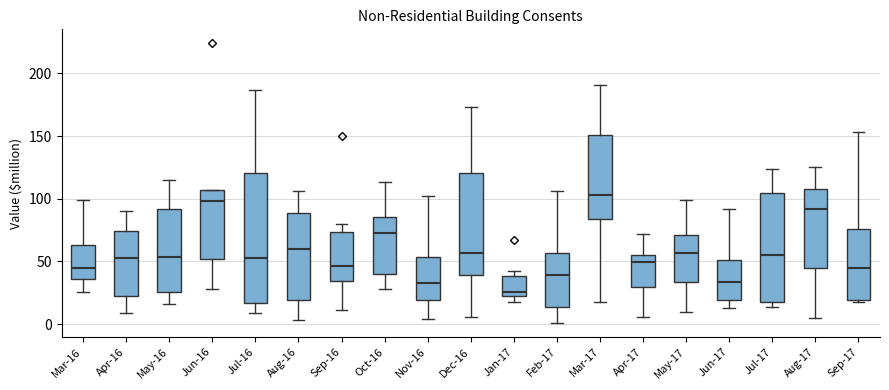

Reading left to right, read every box against the y-axis: the position of its median line, the range the box covers, and the ends of its whiskers. The values are not printed on the chart, so give them approximately, as read against the axis.

Mar-16: median 45, box 35 to 65, whiskers 25 to 100
Apr-16: median 55, box 20 to 75, whiskers 10 to 90
May-16: median 55, box 25 to 90, whiskers 15 to 115
Jun-16: median 100, box 50 to 105, whiskers 30 to 105
Jul-16: median 55, box 15 to 120, whiskers 10 to 185
Aug-16: median 60, box 20 to 90, whiskers 5 to 105
Sep-16: median 45, box 35 to 75, whiskers 10 to 80
Oct-16: median 75, box 40 to 85, whiskers 30 to 115
Nov-16: median 35, box 20 to 55, whiskers 5 to 100
Dec-16: median 55, box 40 to 120, whiskers 5 to 175
Jan-17: median 25 (just above the box's lower edge), box 25 to 40, whiskers 20 to 40 (just above the box's upper edge)
Feb-17: median 40, box 15 to 55, whiskers 0 to 105
Mar-17: median 105, box 85 to 150, whiskers 20 to 190
Apr-17: median 50, box 30 to 55, whiskers 5 to 70
May-17: median 55, box 35 to 70, whiskers 10 to 100
Jun-17: median 35, box 20 to 50, whiskers 15 to 90
Jul-17: median 55, box 20 to 105, whiskers 15 to 125
Aug-17: median 90, box 45 to 110, whiskers 5 to 125
Sep-17: median 45, box 20 to 75, whiskers 20 to 155